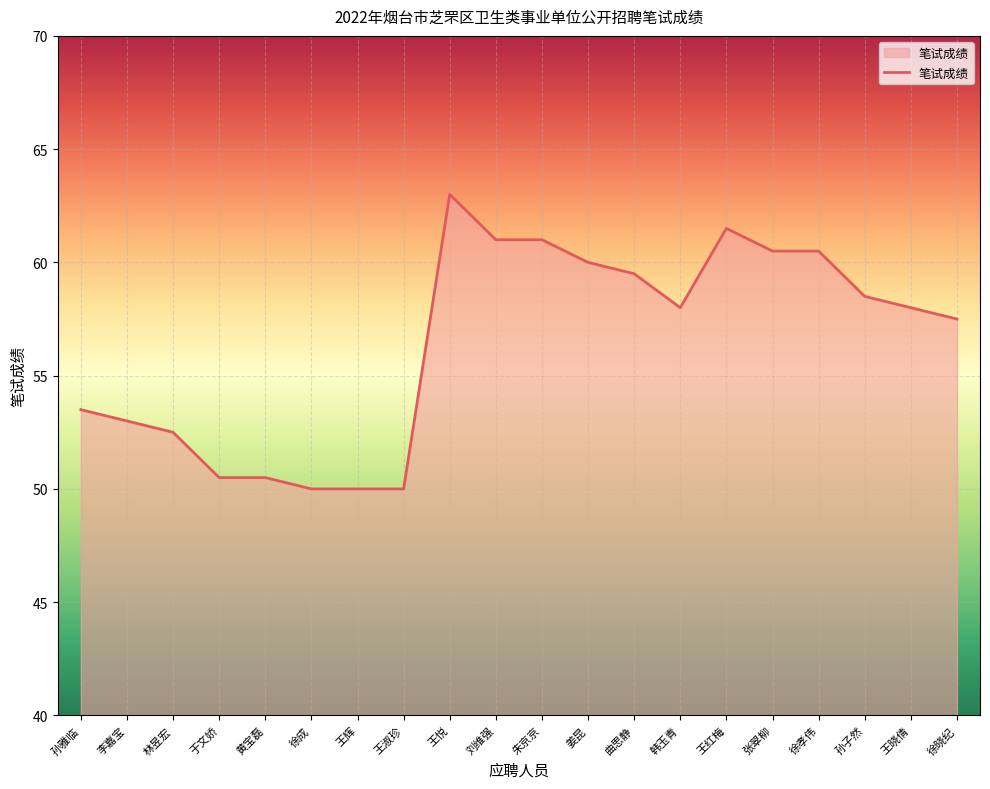

Between 王淑珍 and 孙雅临, which is larger?

孙雅临